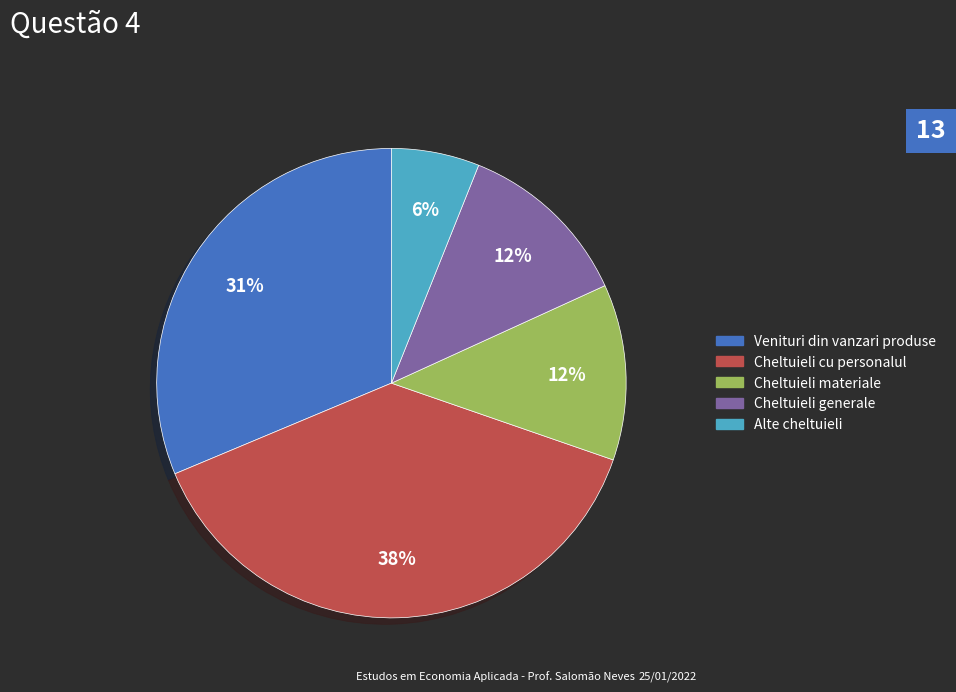

Is it true that Alte cheltuieli is 1% of the pie?

False